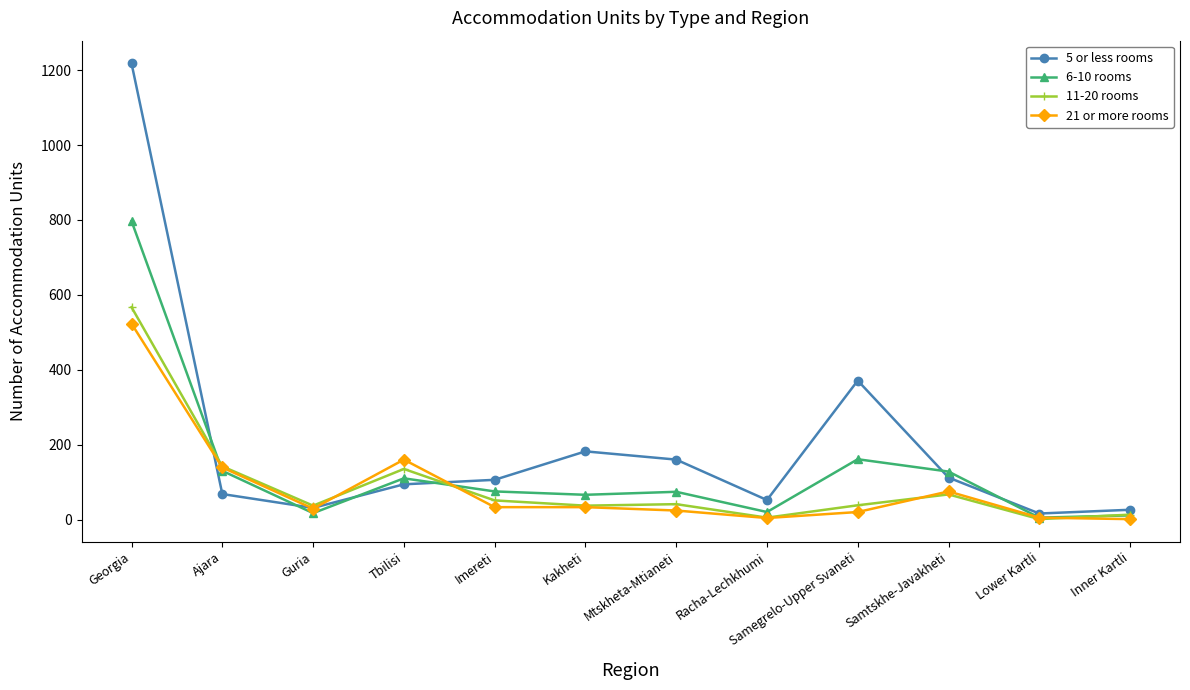

What is the difference between the highest and lowest values at Kakheti?

149